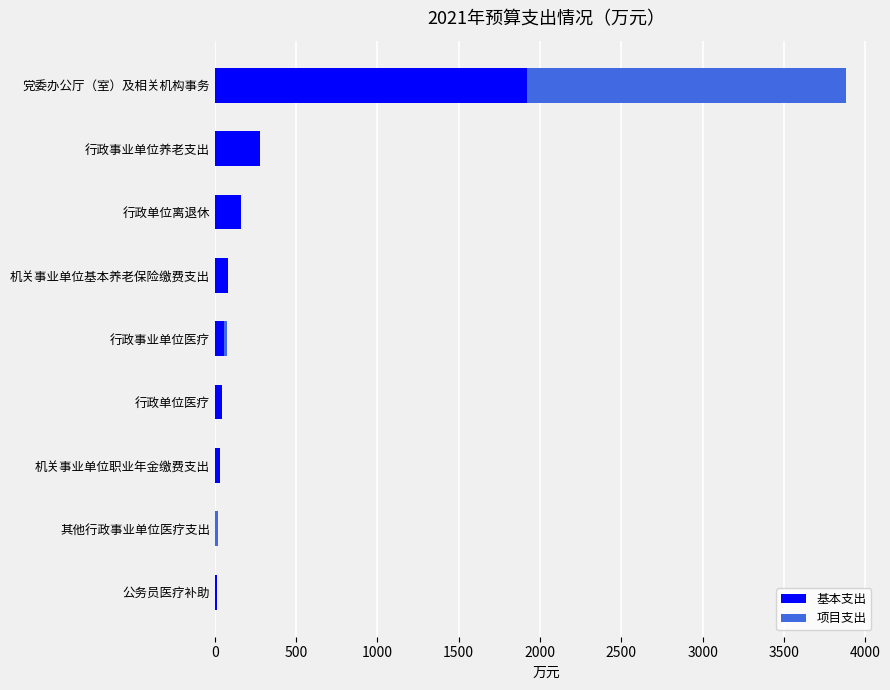

The value of 基本支出 at 其他行政事业单位医疗支出 is -1229.0. True or false?

False